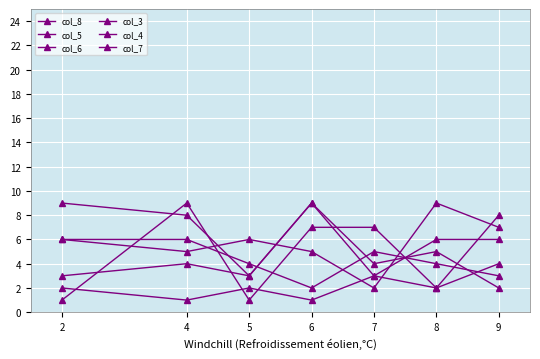

In col_6, how many points are higher than both neighbors (excluding endpoints)?

1